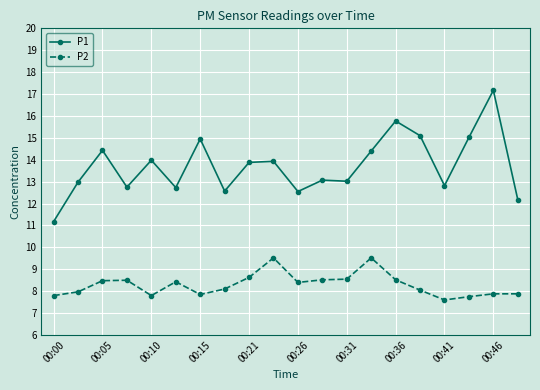

True or false: P1 and P2 intersect in this chart.

False